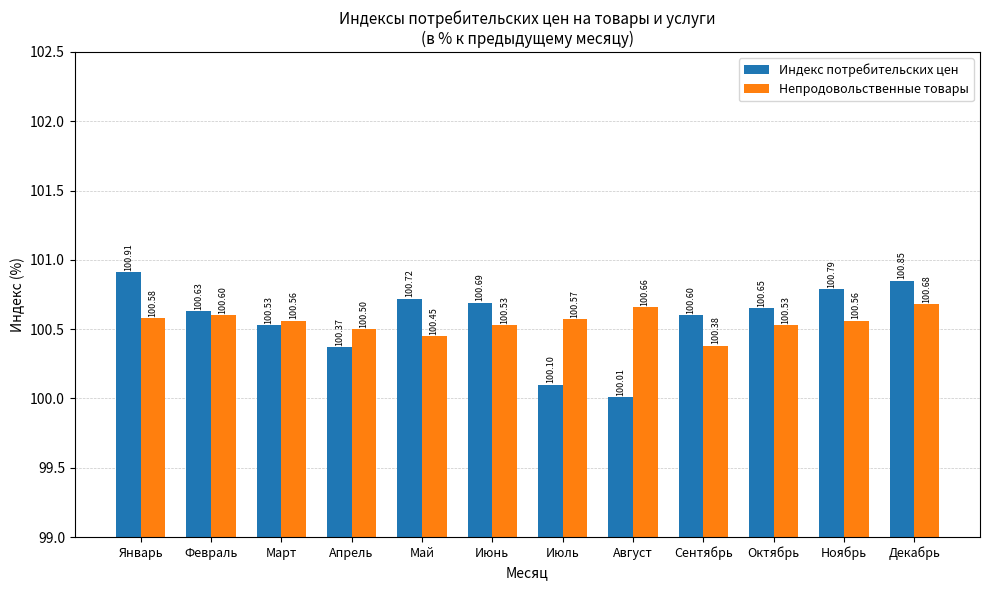

What position from the left is Сентябрь?

9